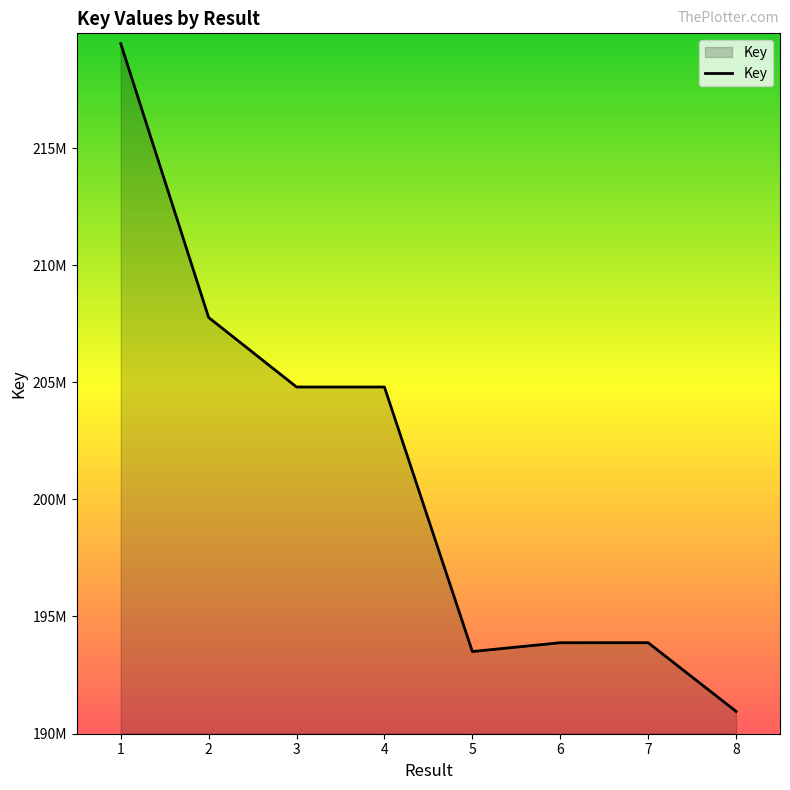

What is the ratio of the value at 6 to the value at 7?

1.0